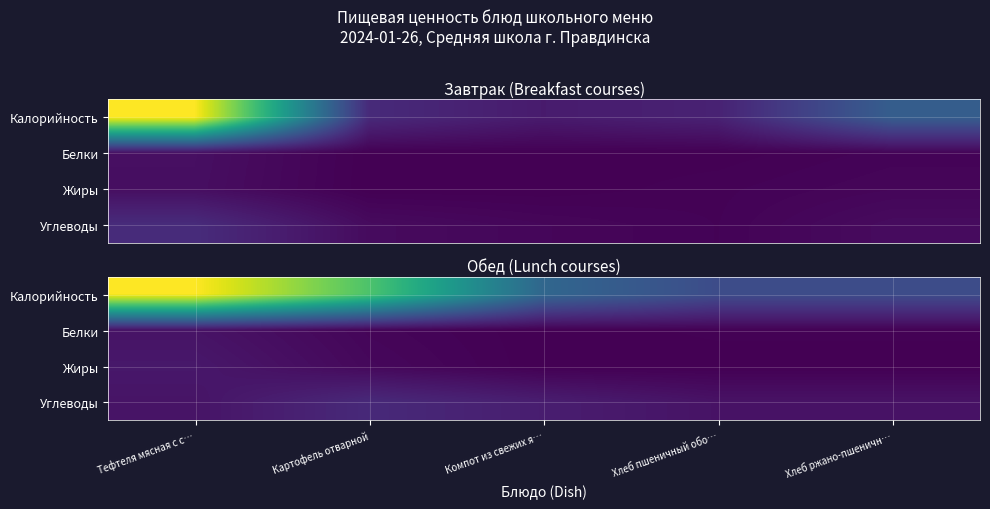

What is the difference between the Жиры values at Хлеб ржано-пшеничн… and Картофель отварной?

4.2